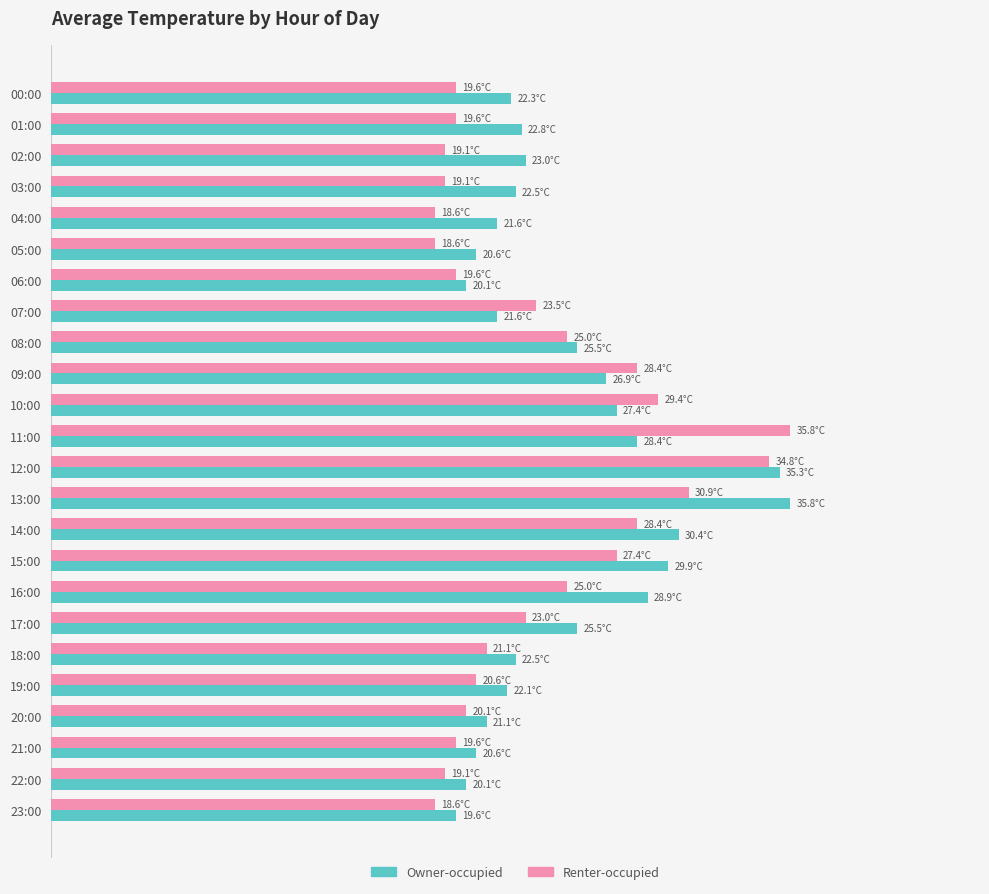

What are all the series names shown in the legend?

Owner-occupied, Renter-occupied